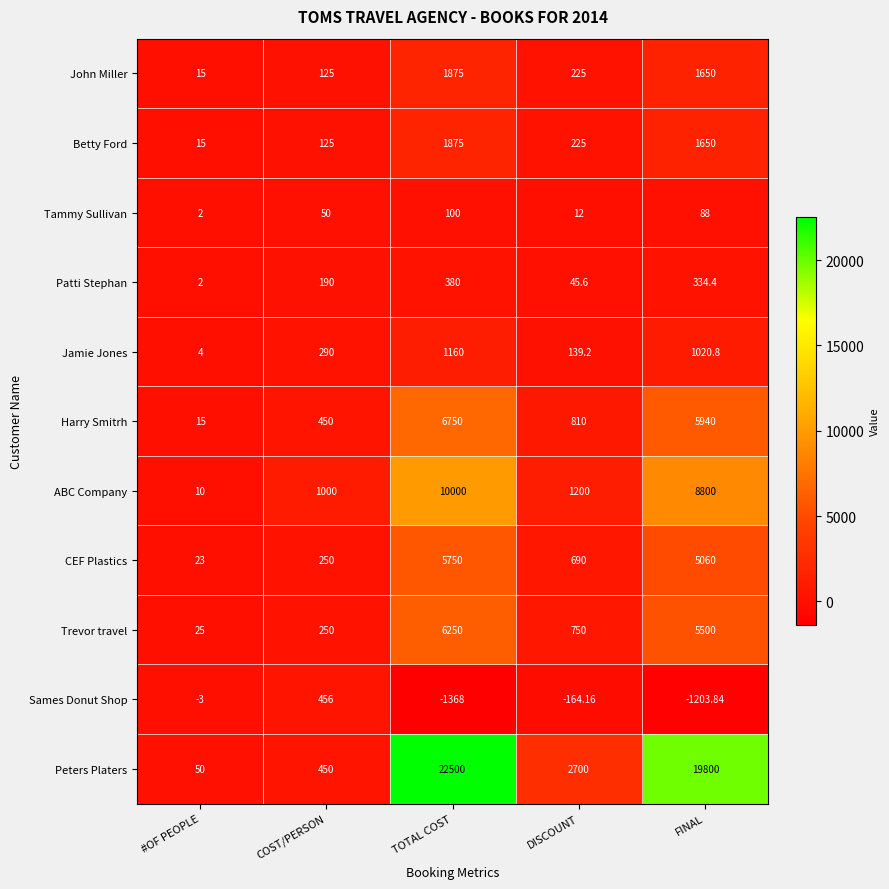

List the labels in order of Sames Donut Shop value, smallest first.

TOTAL COST, FINAL, DISCOUNT, #OF PEOPLE, COST/PERSON